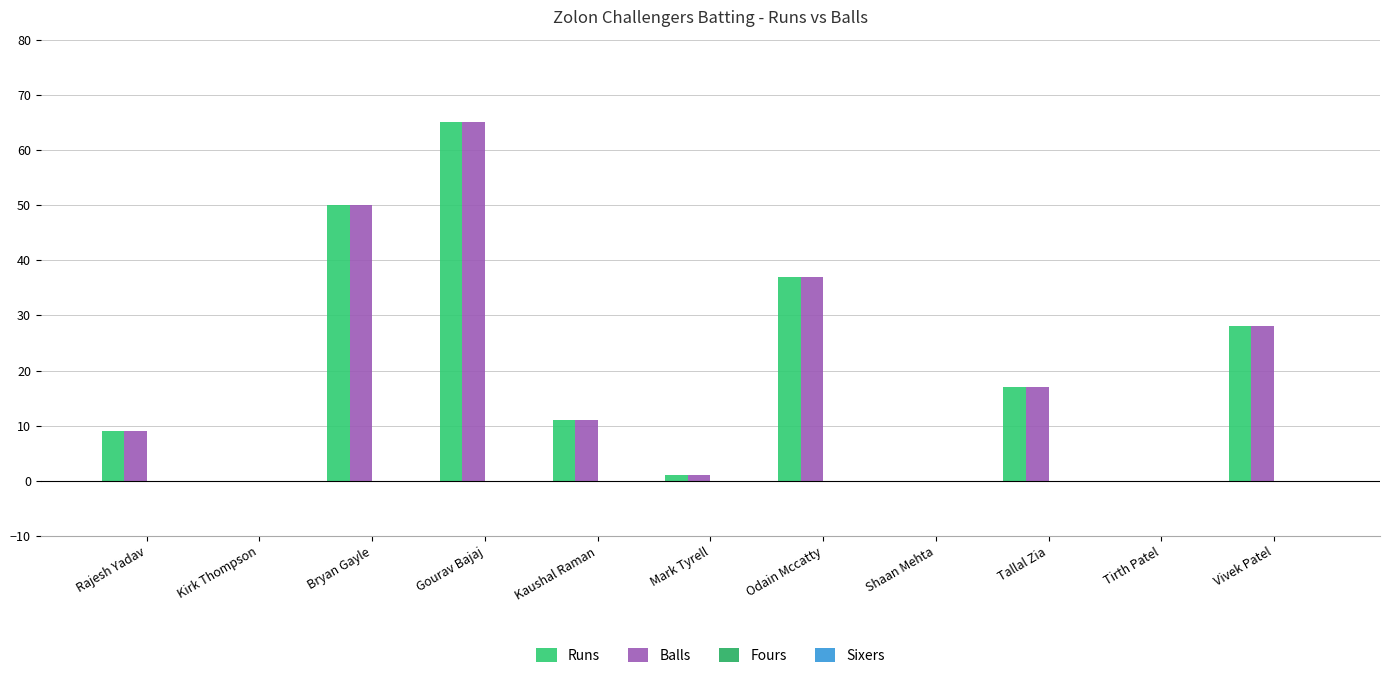

How many categories are shown in the chart?

11